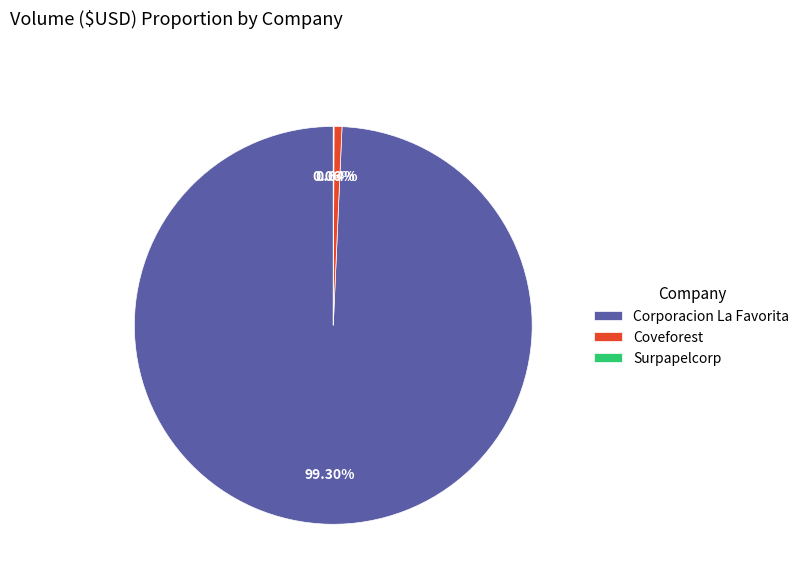

Is there a majority slice in this chart?

Yes